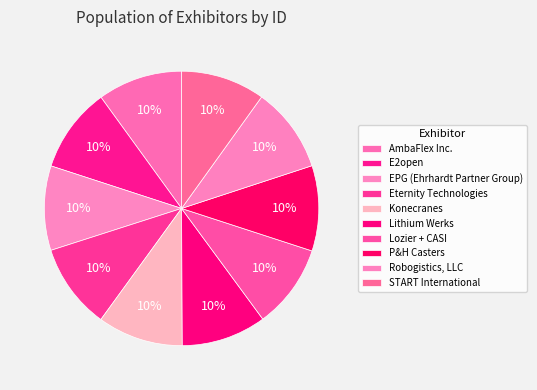

Which slice is the smallest?

Lozier + CASI